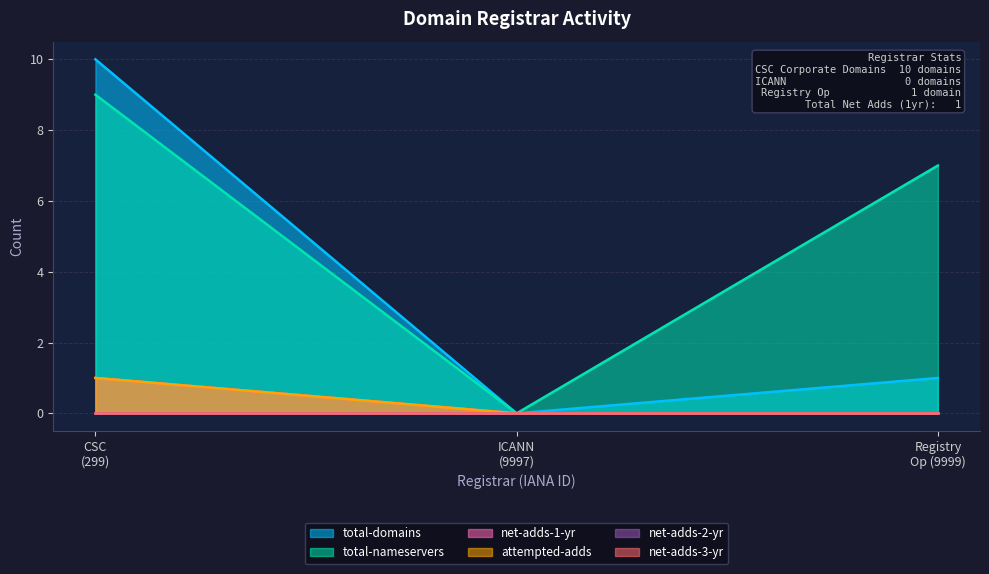

At how many categories does at least one series exceed 7?

1